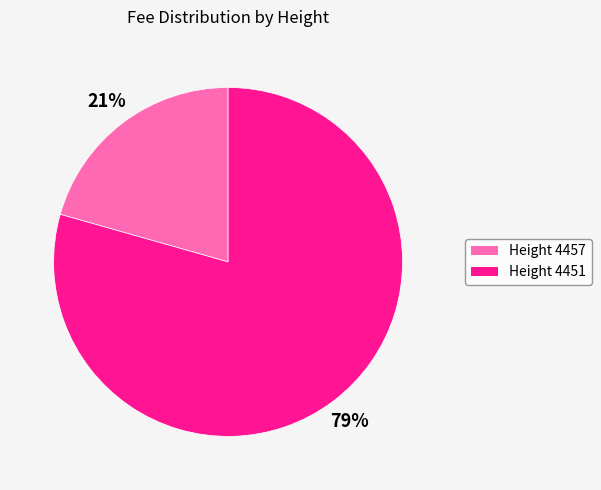

To the nearest percent, what is the average slice percentage?

50%